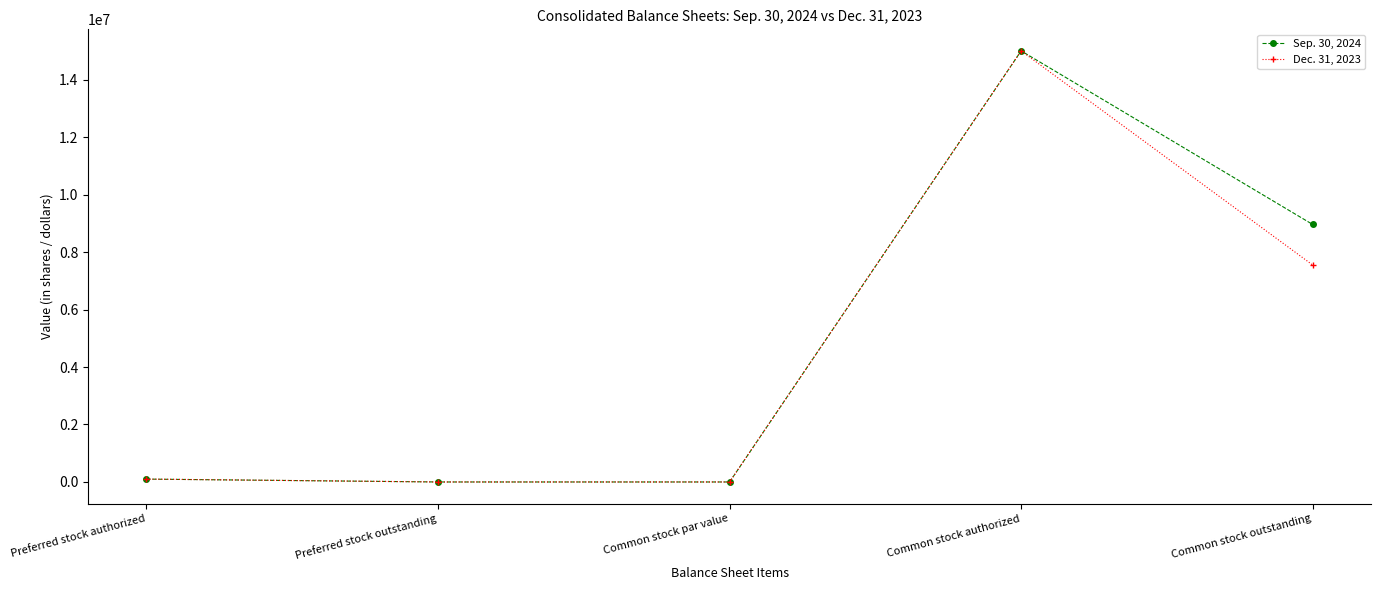

Is it true that Sep. 30, 2024 equals -6578688 at Common stock par value?

False